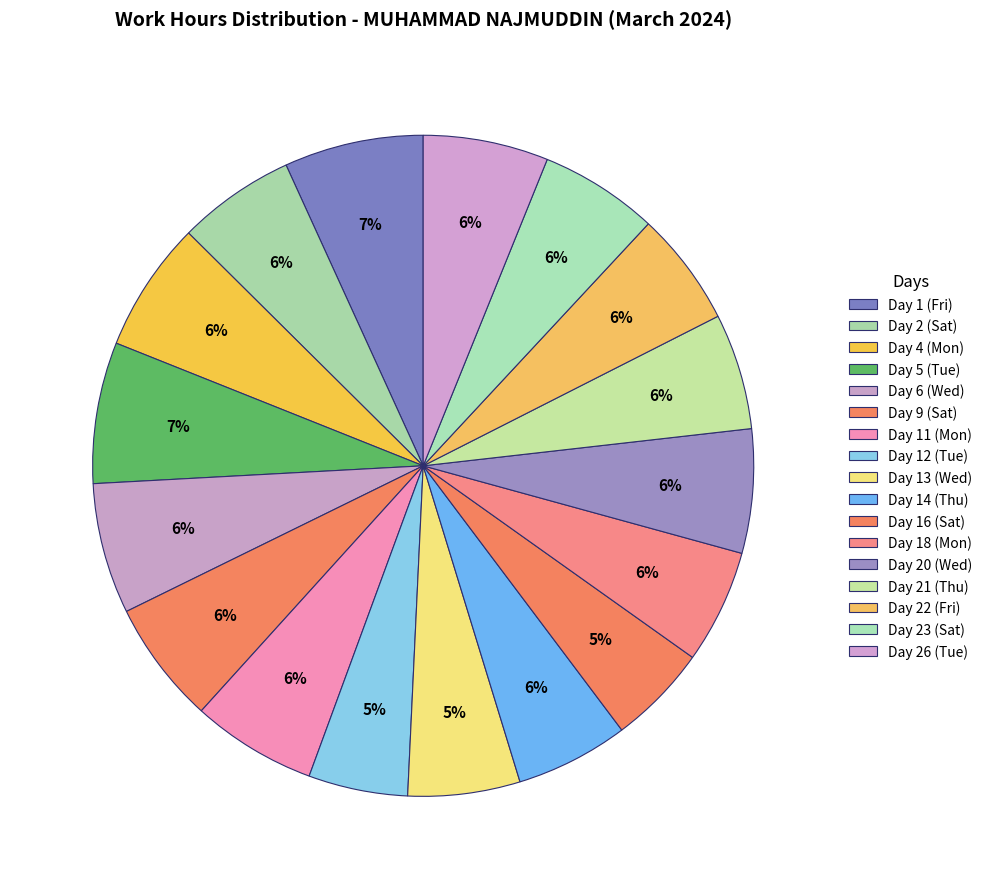

To the nearest percent, what is the average slice percentage?

6%